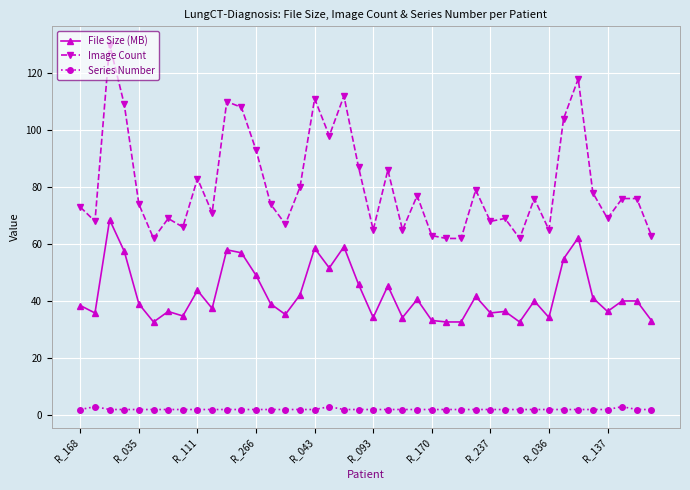

What is the difference between the maximum and minimum values in the File Size (MB) series?

35.9